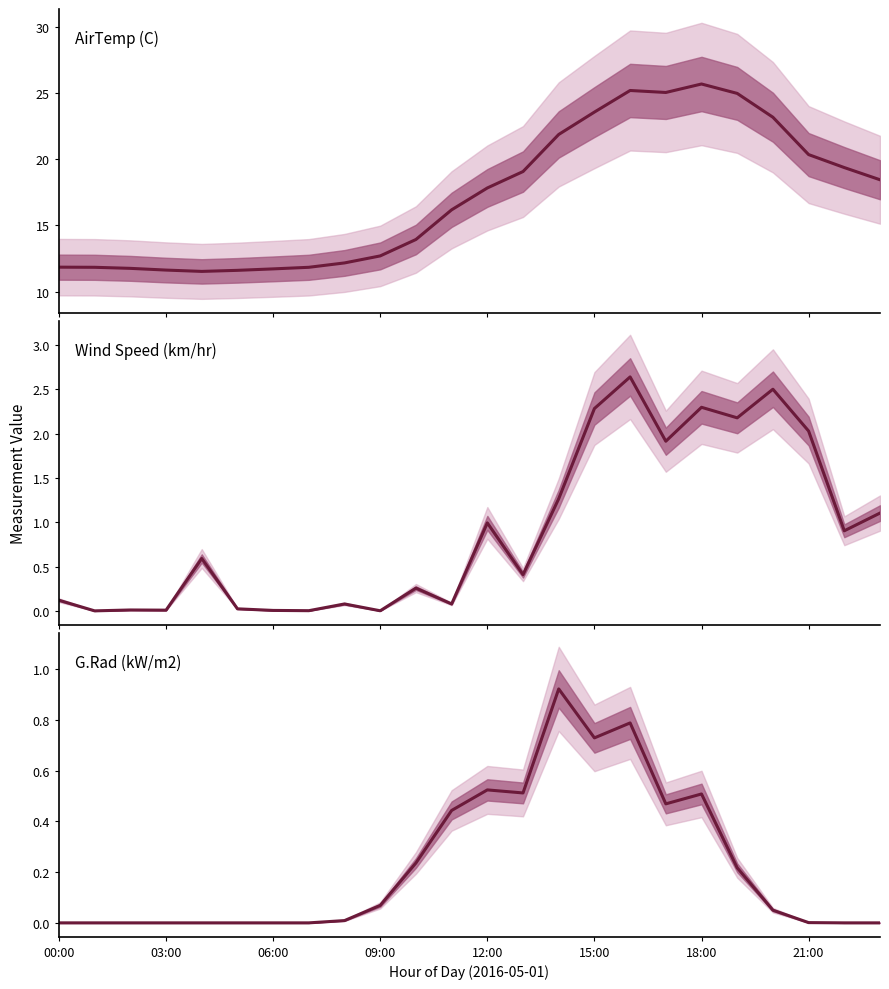

What is the value of the Wind Speed point at the 22nd from the left?

2.0